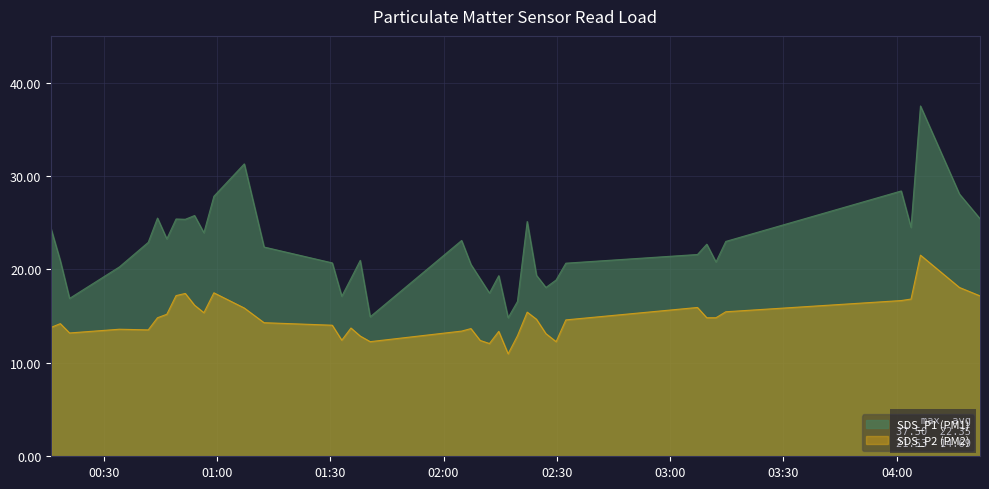

The SDS_P1 series shows 32.3 at 2022/02/10 01:35:29. True or false?

False